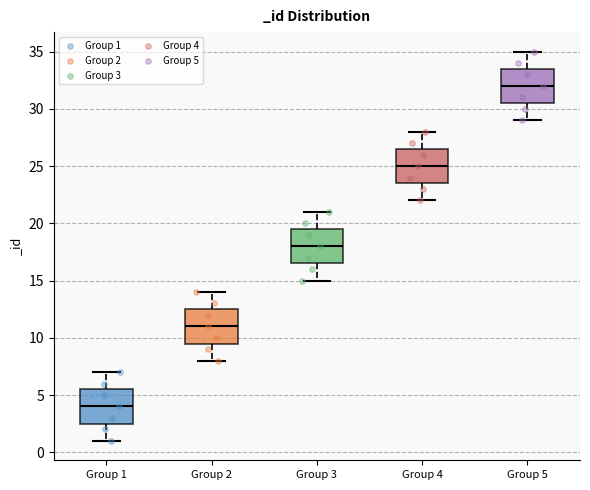

Reading left to right, read every box against the y-axis: the position of its median line, the range the box covers, and the ends of its whiskers. The values are not printed on the chart, so give them approximately, as read against the axis.

Group 1: median 4.0, box 2.5 to 5.5, whiskers 1.0 to 7.0
Group 2: median 11.0, box 9.5 to 12.5, whiskers 8.0 to 14.0
Group 3: median 18.0, box 16.5 to 19.5, whiskers 15.0 to 21.0
Group 4: median 25.0, box 23.5 to 26.5, whiskers 22.0 to 28.0
Group 5: median 32.0, box 30.5 to 33.5, whiskers 29.0 to 35.0